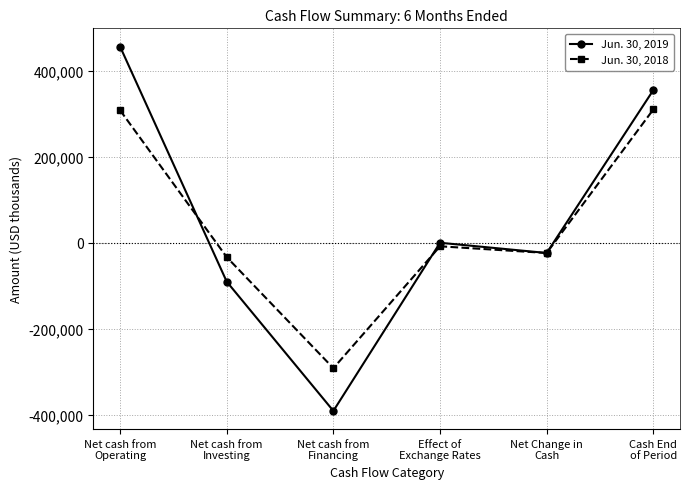

What is the difference between the maximum and second lowest values in the Jun. 30, 2019 series?

546461